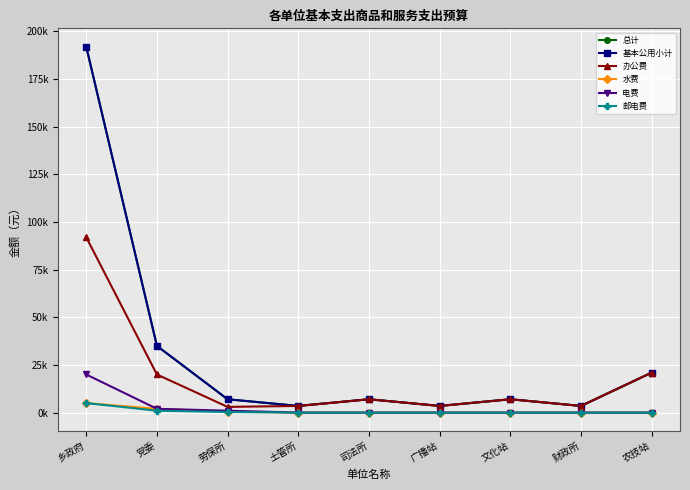

True or false: 水费 and 办公费 intersect in this chart.

False